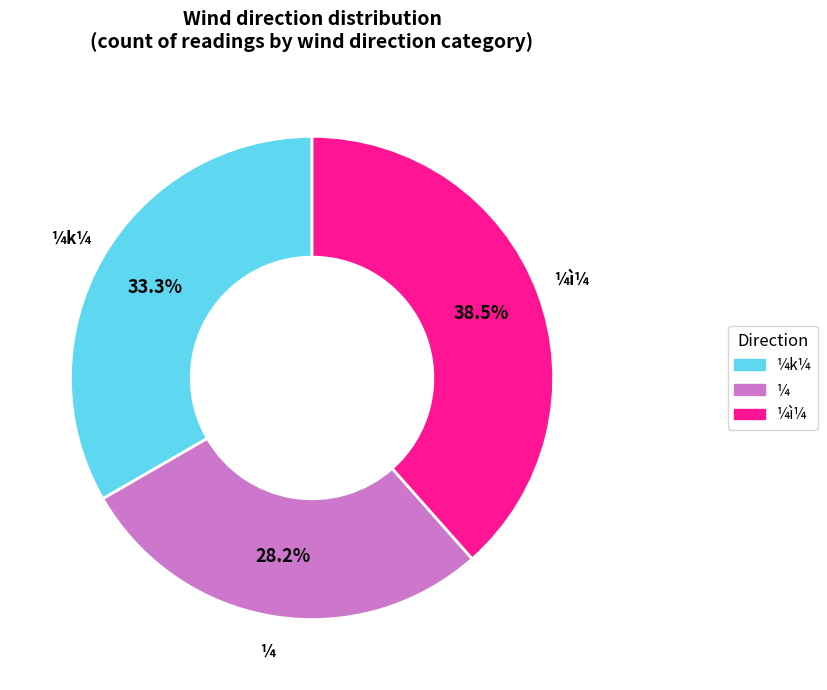

Is there a majority slice in this chart?

No